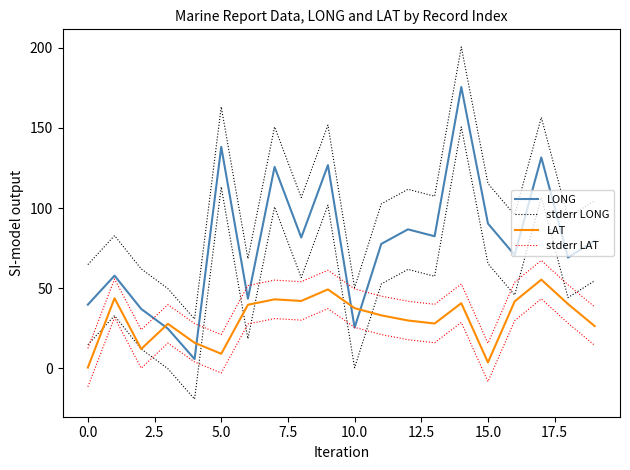

What is the difference between the maximum and minimum values in the LAT series?

54.9